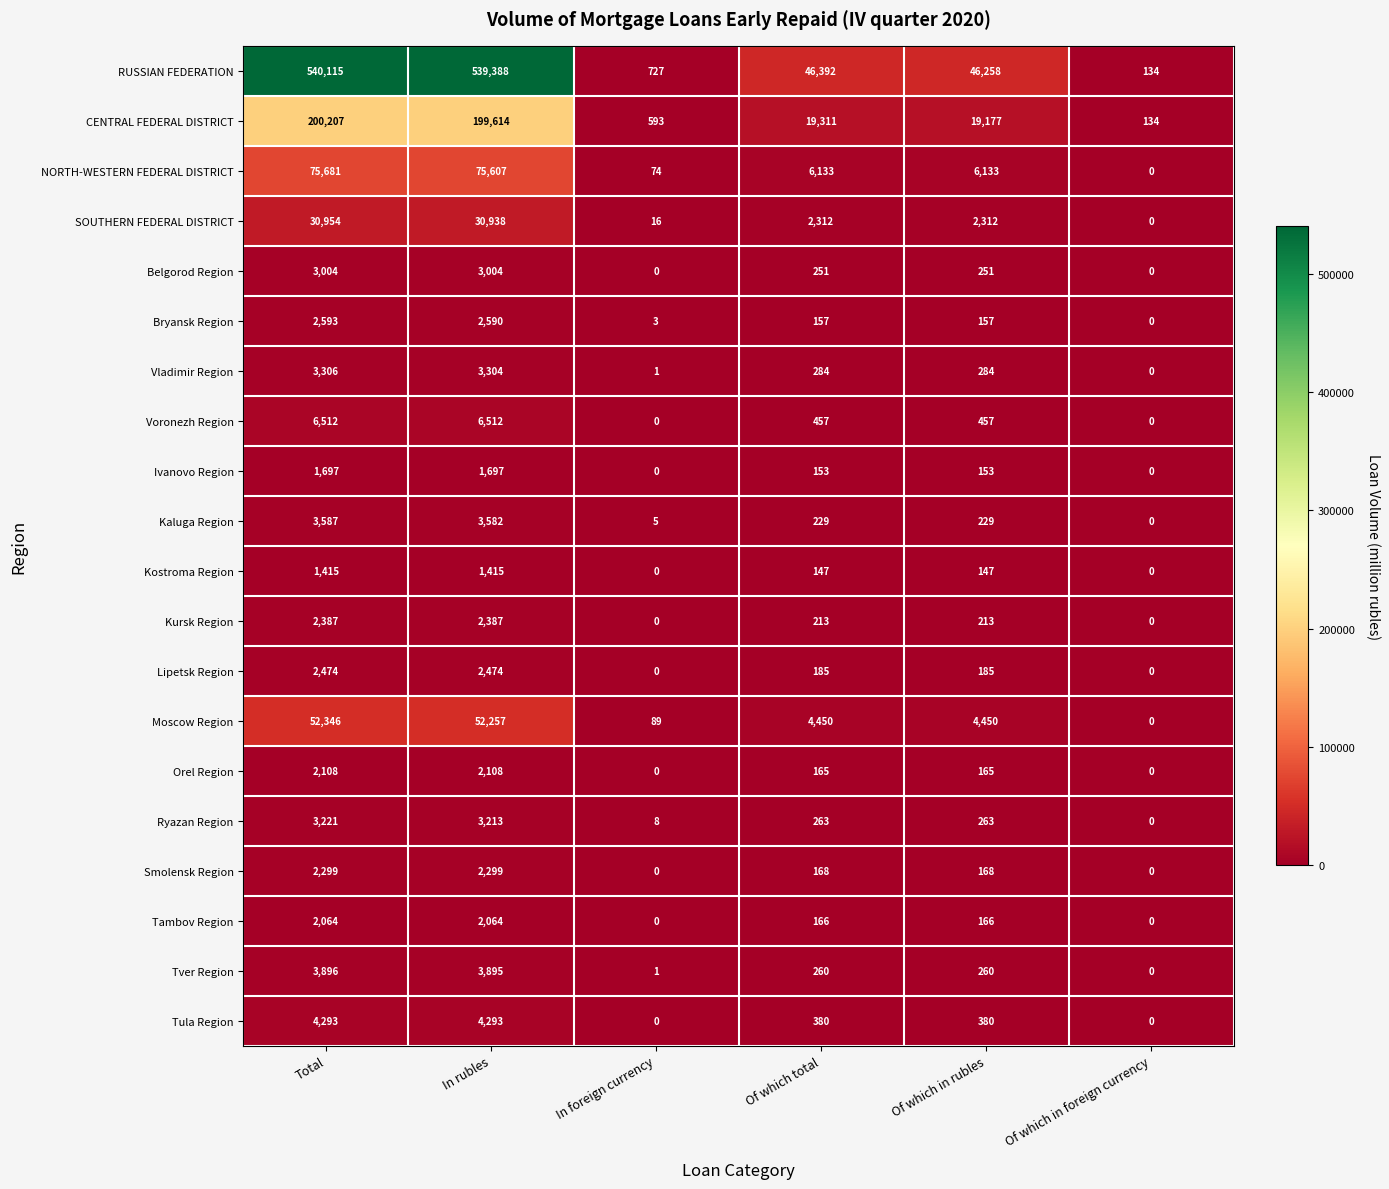

What is the average value of the Orel Region series?

758